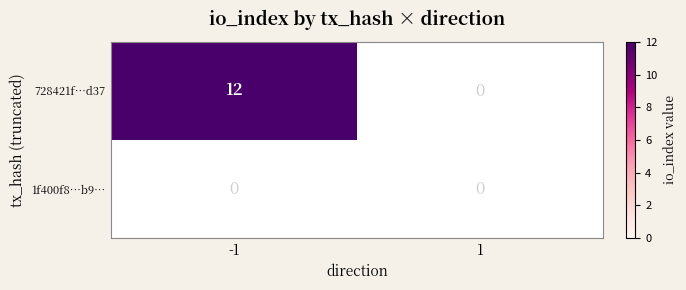

True or false: 728421f735b776f1af408885a8e14f4fabd4d37 has a value of 0 at 1.

True